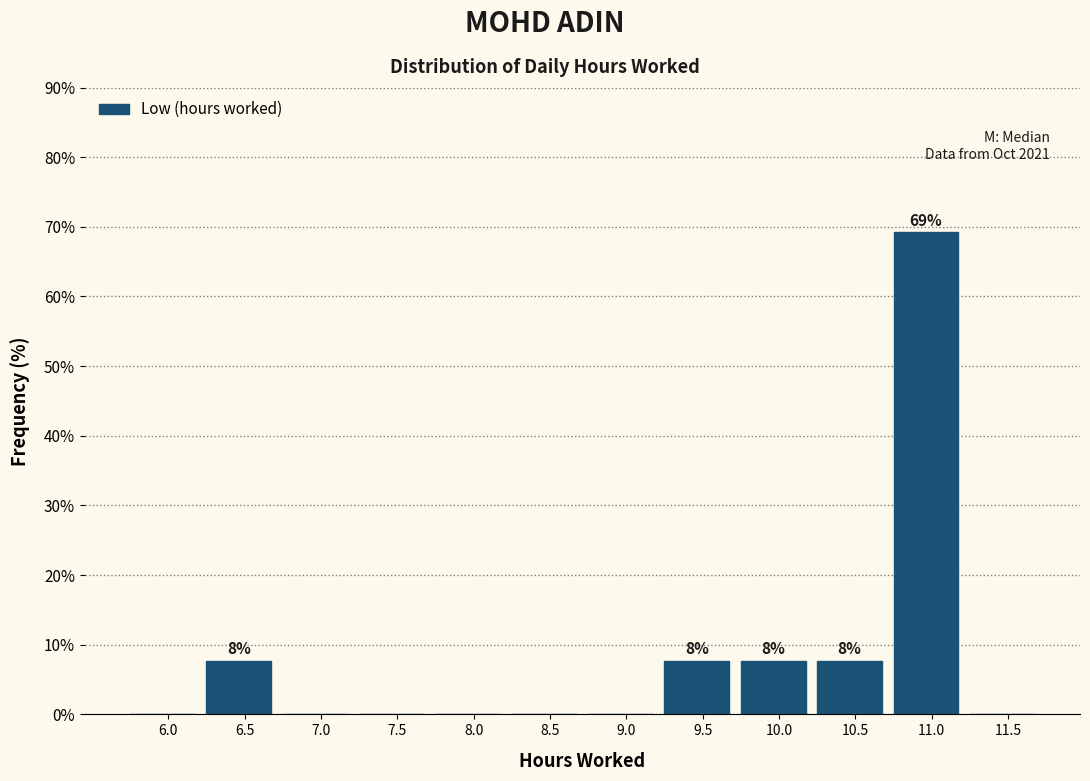

Reading left to right, list all the values displayed in this chart.

6.0=0.0	6.5=7.7	7.0=0.0	7.5=0.0	8.0=0.0	8.5=0.0	9.0=0.0	9.5=7.7	10.0=7.7	10.5=7.7	11.0=69.2	11.5=0.0